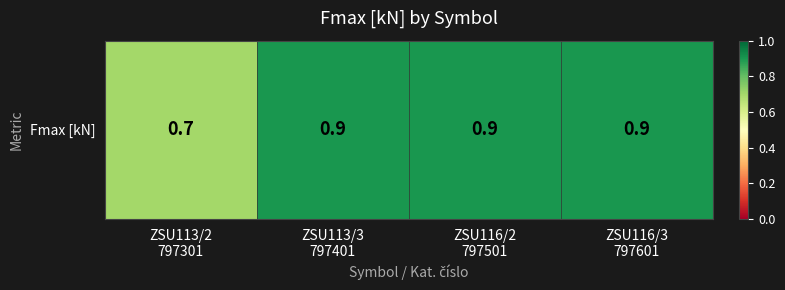

Reading right to left, what are all the values shown in this chart?

ZSU116/3
797601=0.9	ZSU116/2
797501=0.9	ZSU113/3
797401=0.9	ZSU113/2
797301=0.7